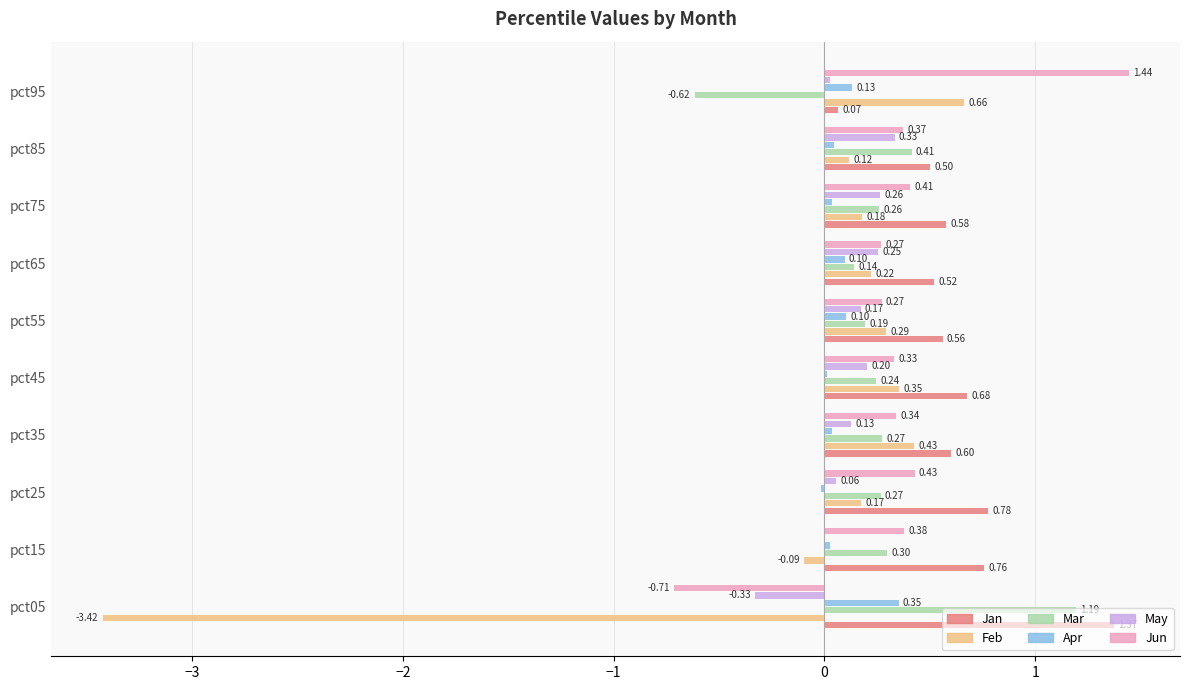

Is the value of Mar at pct85 greater than the value of Jun at pct05?

Yes